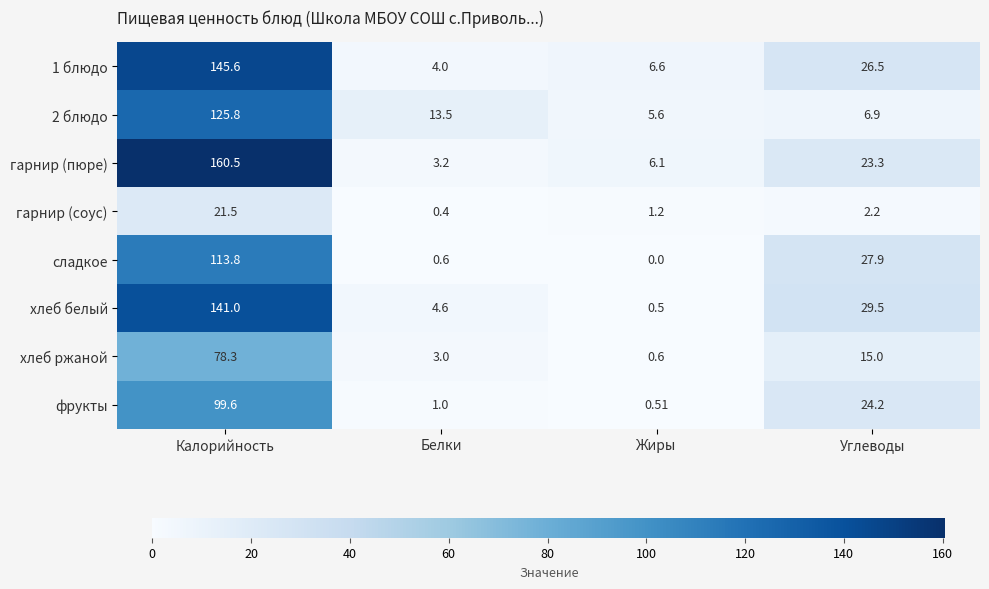

How many values in the фрукты series exceed 24?

2